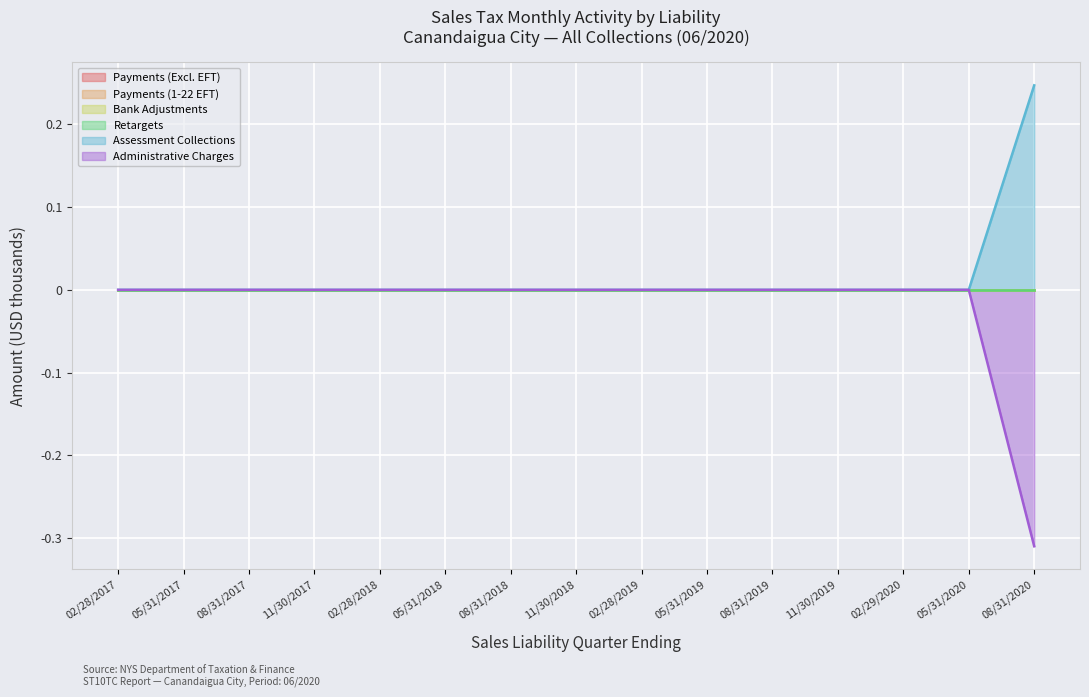

Reading left to right, extract all data points from this chart.

Payments (Excl. EFT): 0.0	0.0	0.0	0.0	0.0	0.0	0.0	0.0	0.0	0.0	0.0	0.0	0.0	0.0	0.0
Payments (1-22 EFT): 0.0	0.0	0.0	0.0	0.0	0.0	0.0	0.0	0.0	0.0	0.0	0.0	0.0	0.0	0.0
Bank Adjustments: 0.0	0.0	0.0	0.0	0.0	0.0	0.0	0.0	0.0	0.0	0.0	0.0	0.0	0.0	0.0
Retargets: 0.0	0.0	0.0	0.0	0.0	0.0	0.0	0.0	0.0	0.0	0.0	0.0	0.0	0.0	0.0
Assessment Collections: 0.0	0.0	0.0	0.0	0.0	0.0	0.0	0.0	0.0	0.0	0.0	0.0	0.0	0.0	0.2
Administrative Charges: 0.0	0.0	0.0	0.0	0.0	0.0	0.0	0.0	0.0	0.0	0.0	0.0	0.0	0.0	-0.3